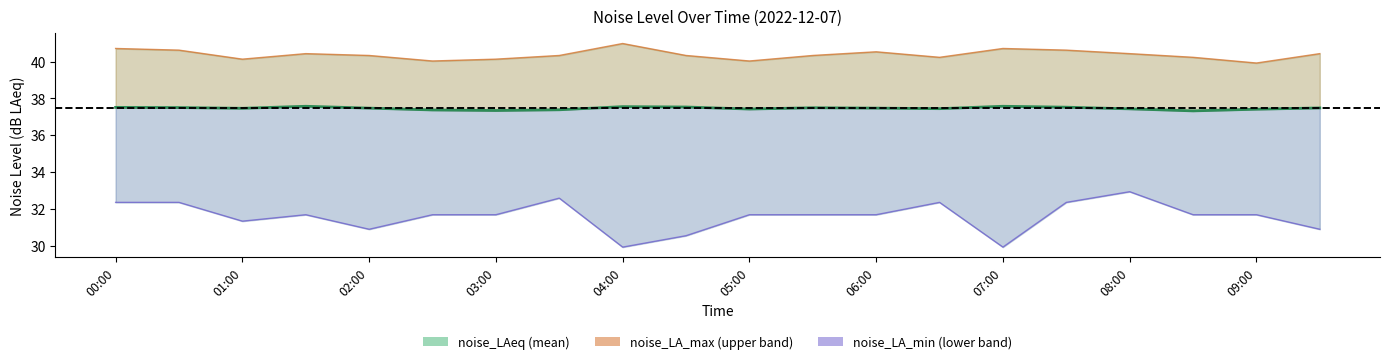

How many data points does each series have?

20